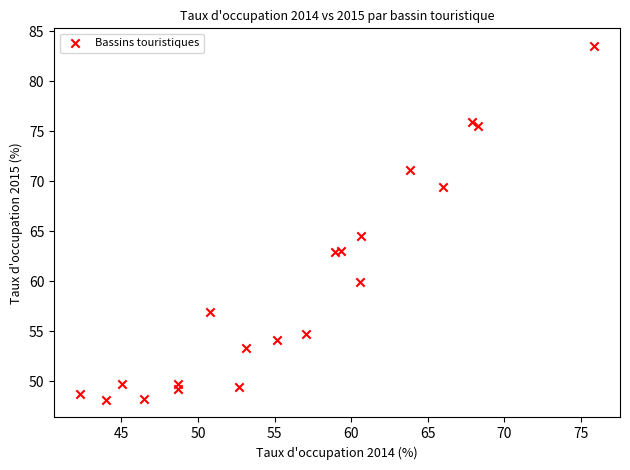

What is the range of X values (max minus min)?

33.6